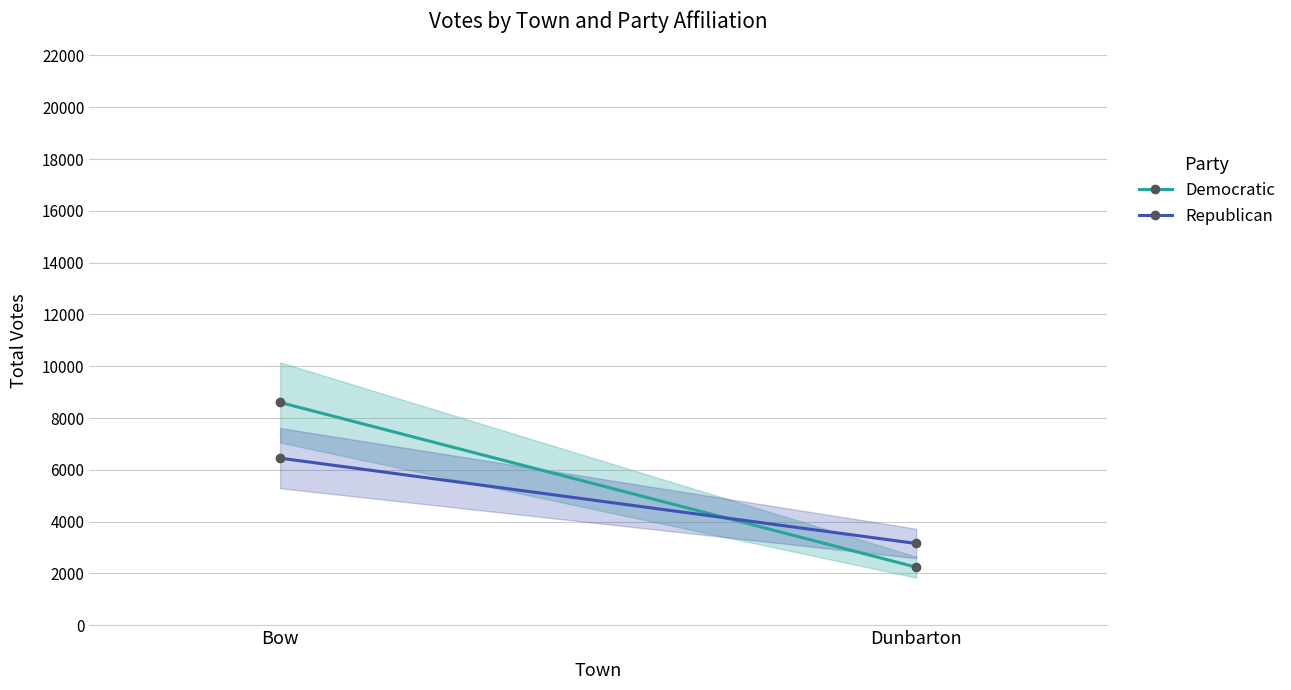

Reading right to left, what are all the values shown in this chart?

Democratic: 2242	8602
Republican: 3158	6452